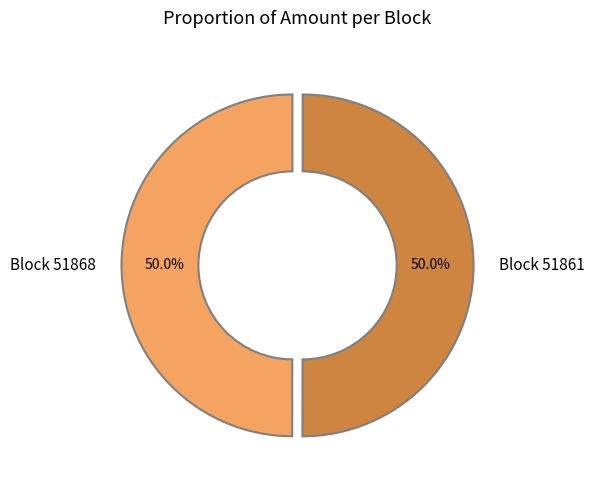

Count the number of slices in the pie.

2